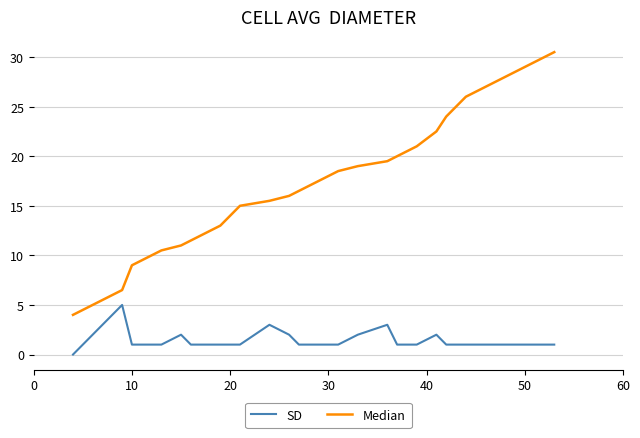

What is the maximum value for SD?

5.0